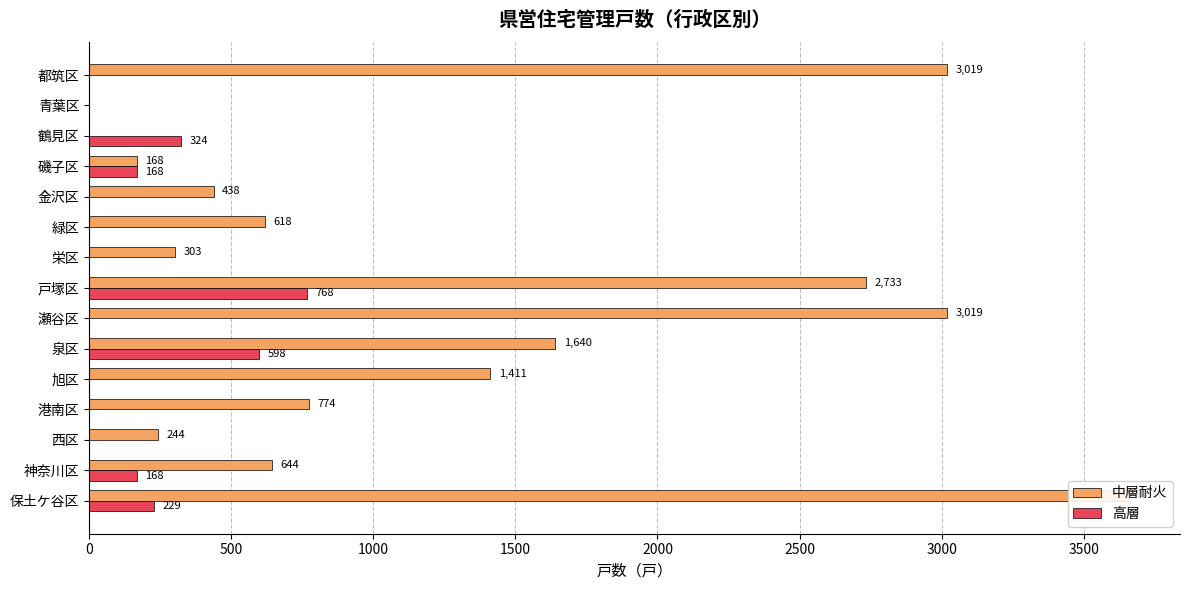

Which series changed the most between 神奈川区 and 青葉区?

中層耐火